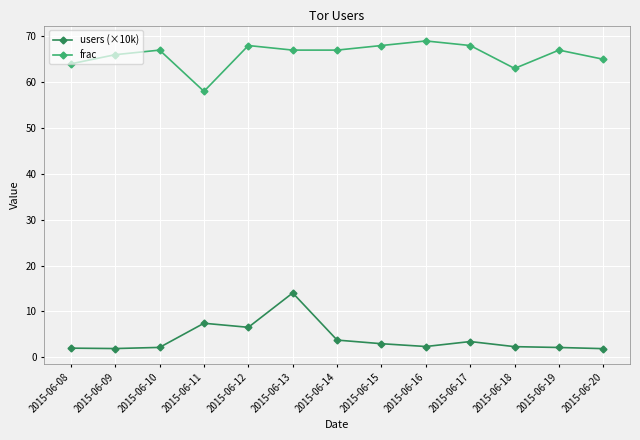

What is the total value across all series at 2015-06-17?

71.4